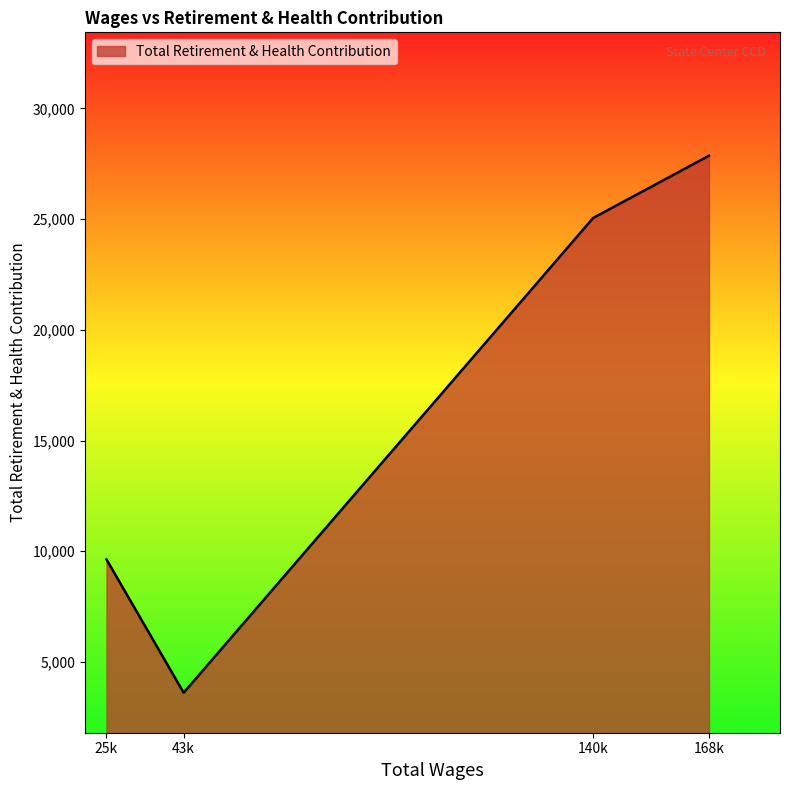

What is the approximate value at 25k, to the nearest 10?

9630